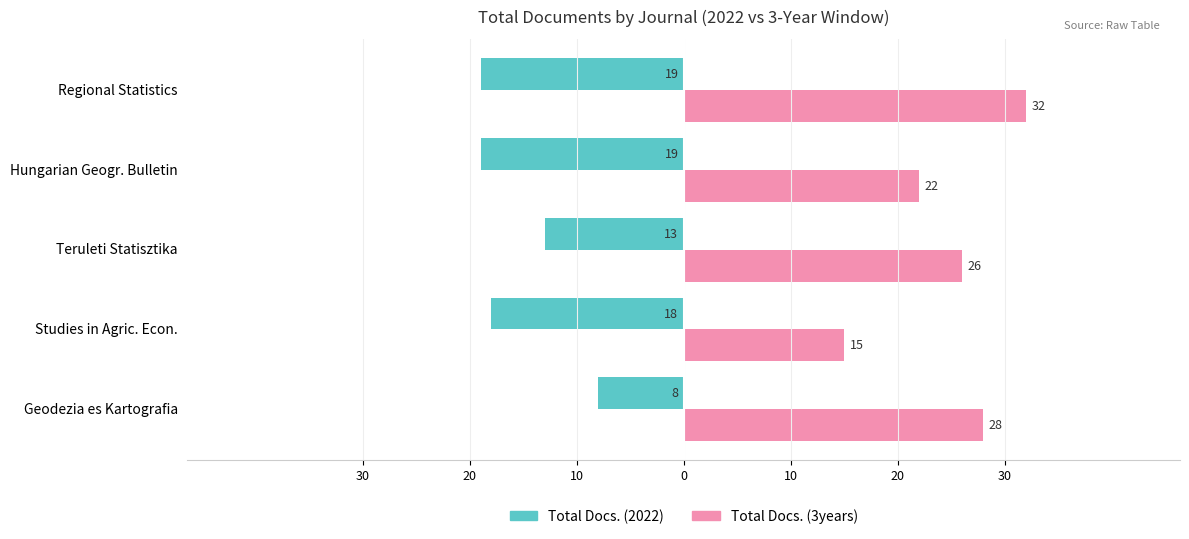

What is the difference between the second highest and second lowest values in the Total Docs. (3years) series?

6